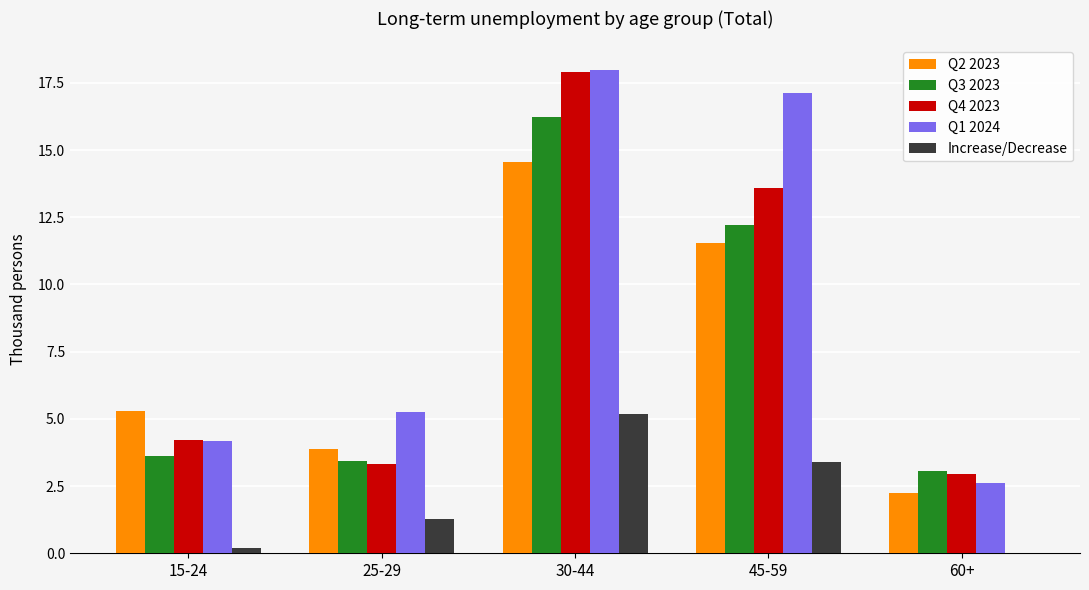

The Q2 2023 series shows 2.9 at 15-24. True or false?

False